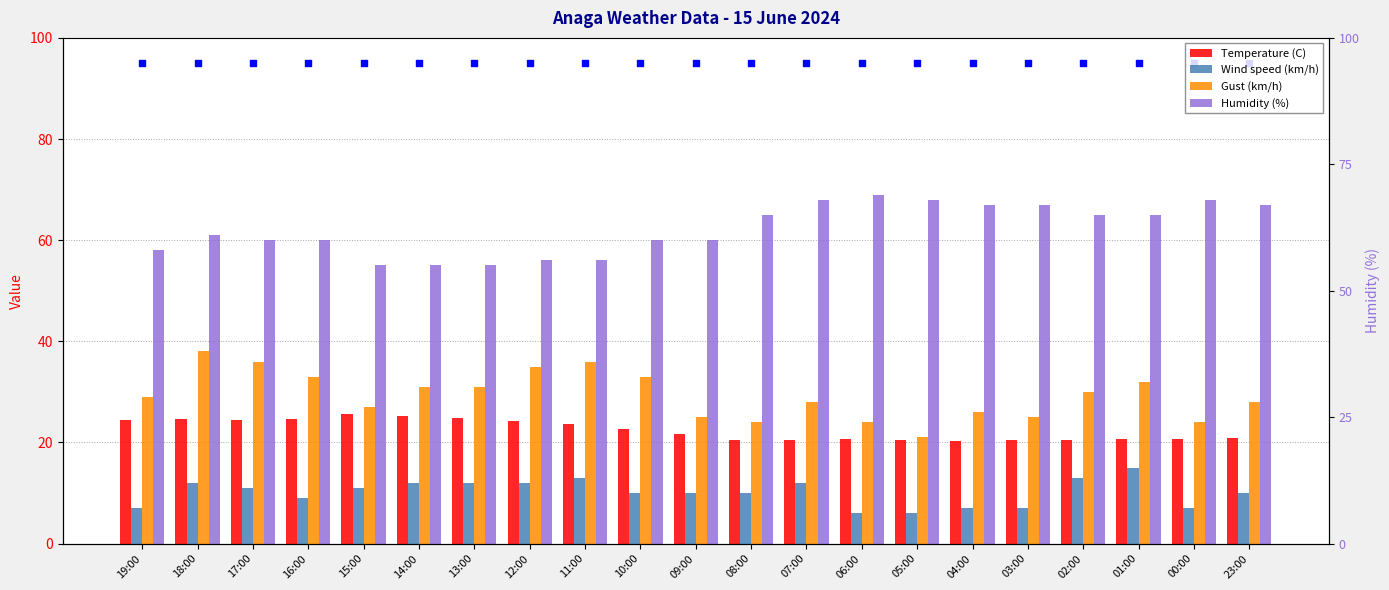

Which series reaches the maximum Y coordinate?

Humidity (%)